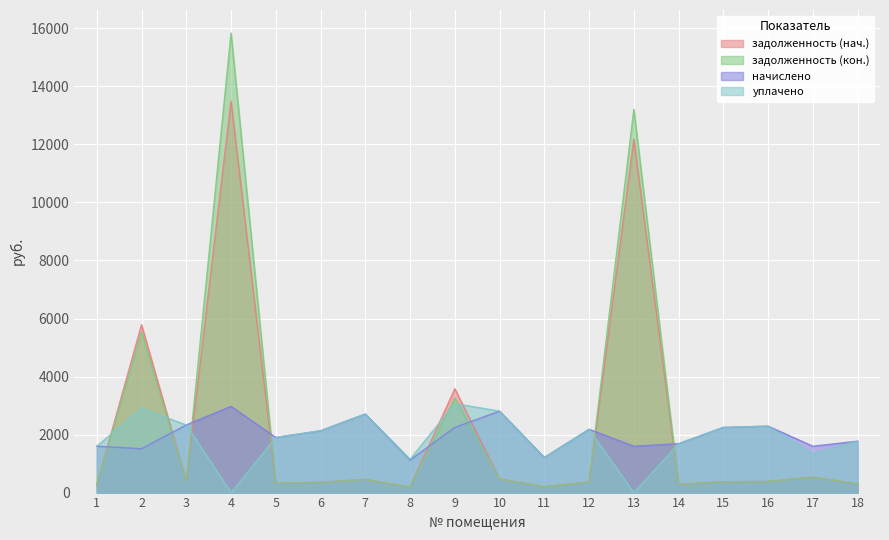

What is the highest value of the задолженность (кон.) series?

15841.1